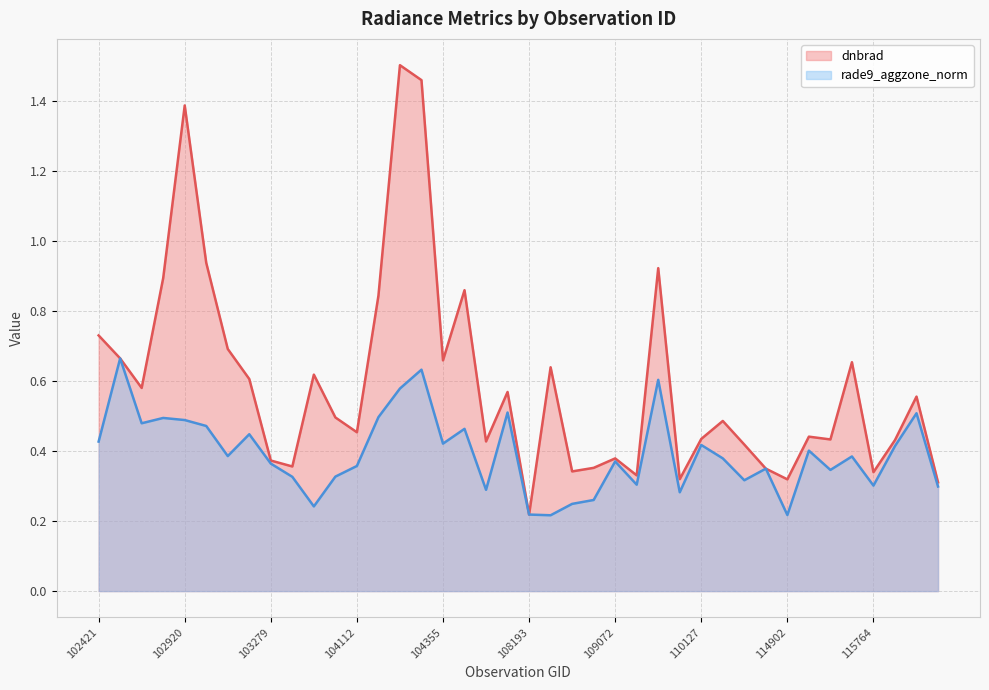

What is the difference between the dnbrad (line) values at 38 and 102421?

0.2